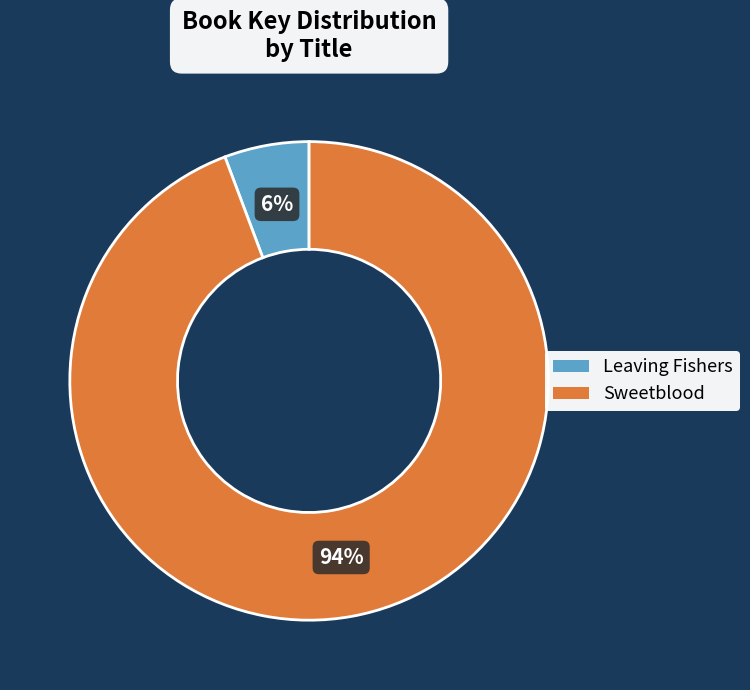

To the nearest percent, what is the average slice percentage?

50%